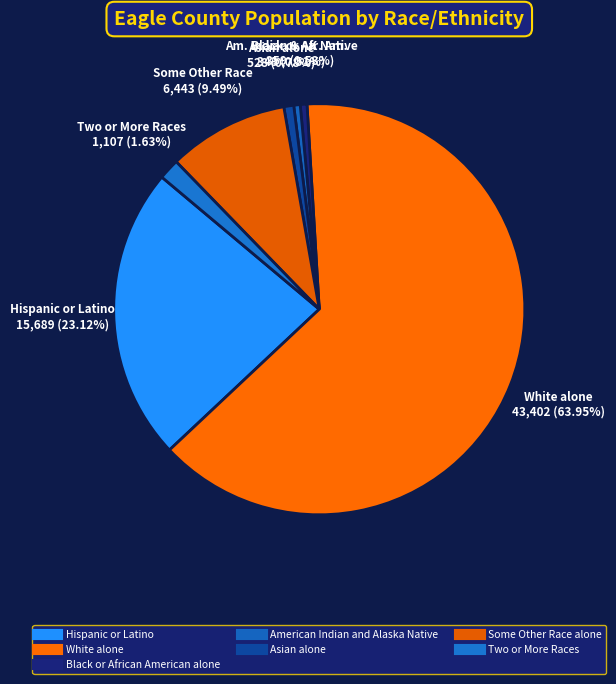

Count the number of slices in the pie.

7